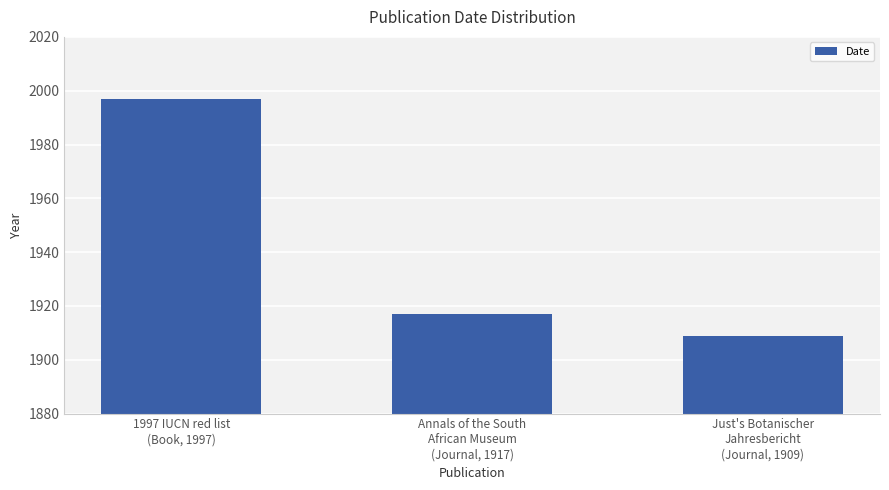

What is the ratio of the value at Annals of the South
African Museum
(Journal, 1917) to the value at Just's Botanischer
Jahresbericht
(Journal, 1909)?

1.0